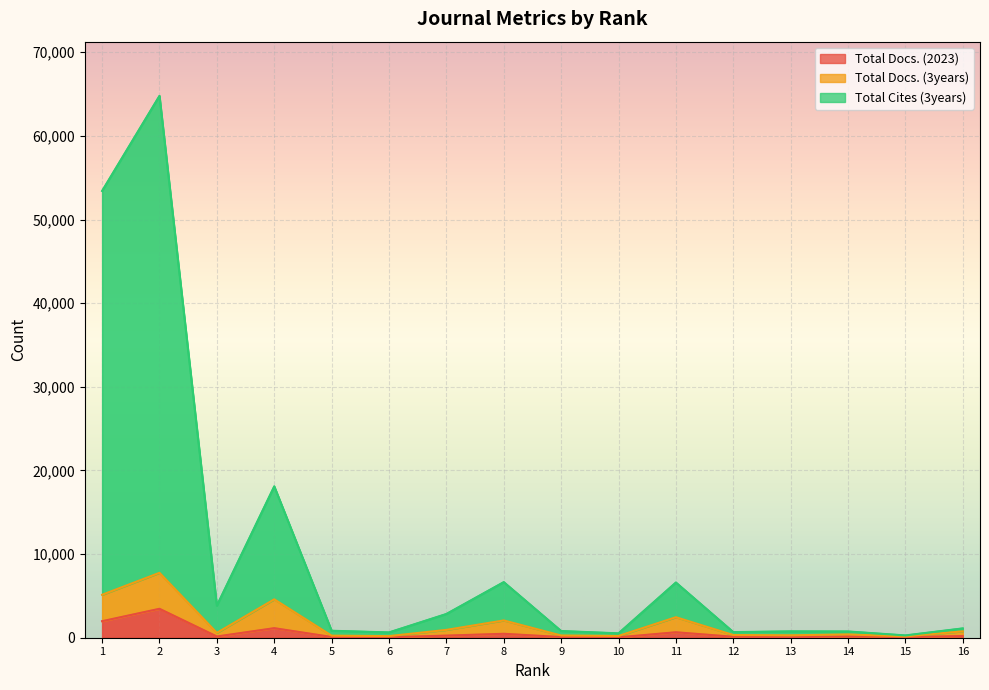

What is the difference between the second highest and minimum values in the Total Docs. (3years) series?

4980